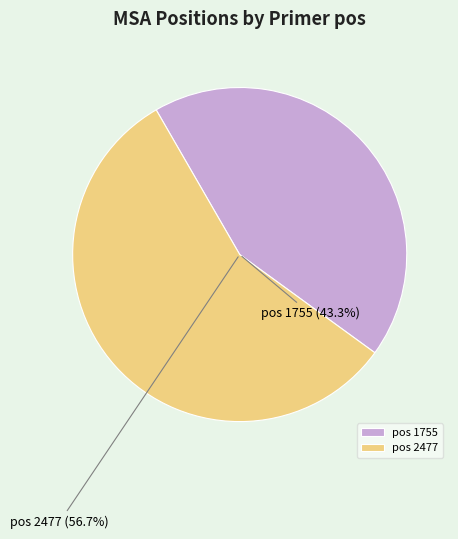

What is the smallest slice in the pie chart?

1755